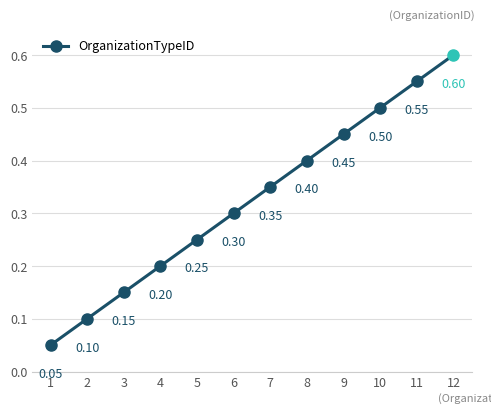

List the labels in order of value, smallest first.

1, 2, 3, 4, 5, 6, 7, 8, 9, 10, 11